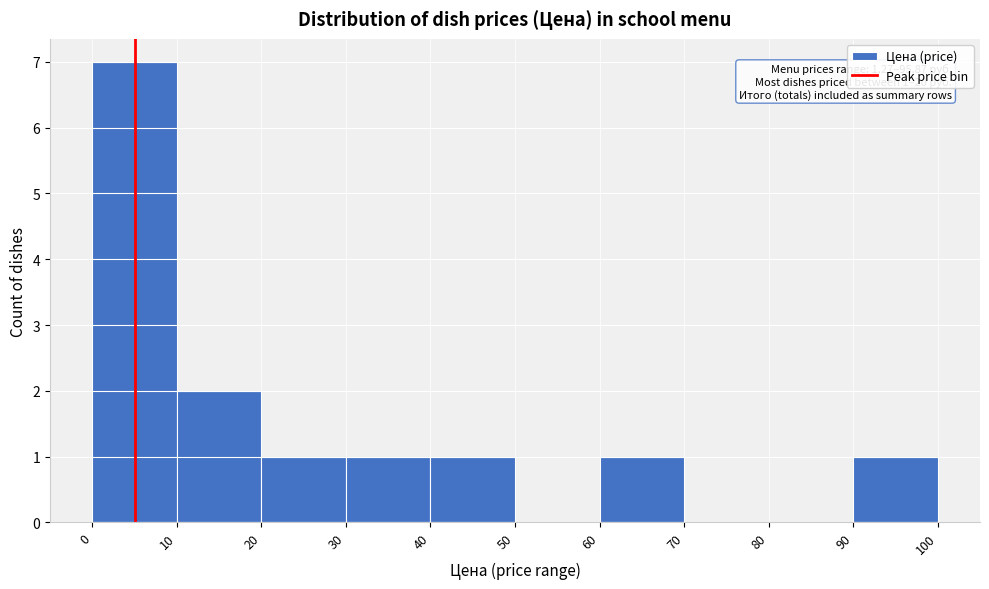

Over which range of the x-axis is the bar tallest?

0 to 10